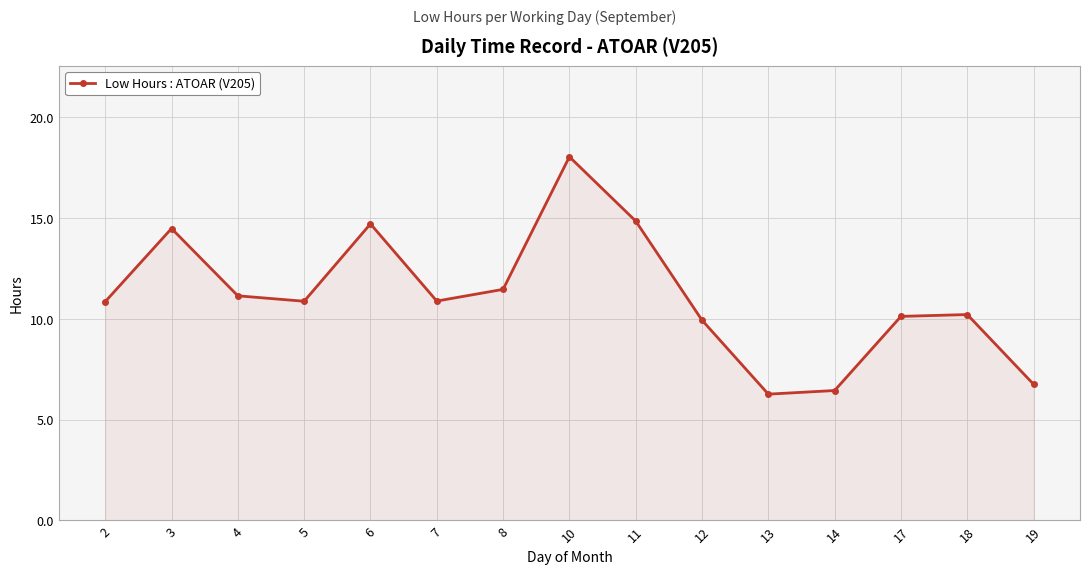

How many points are higher than both their immediate neighbors (excluding endpoints)?

4